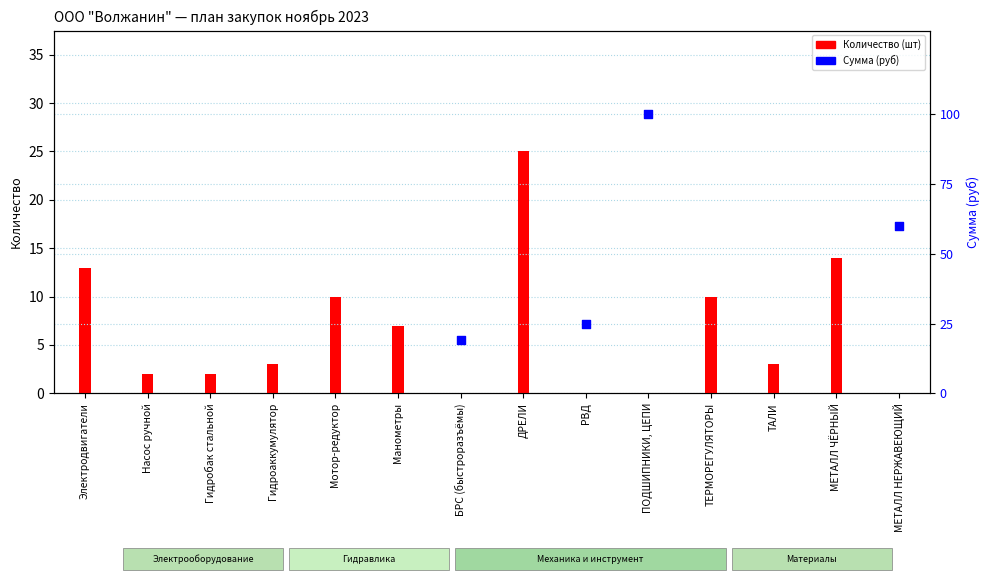

What is the change in value from Манометры to ТАЛИ?

-4